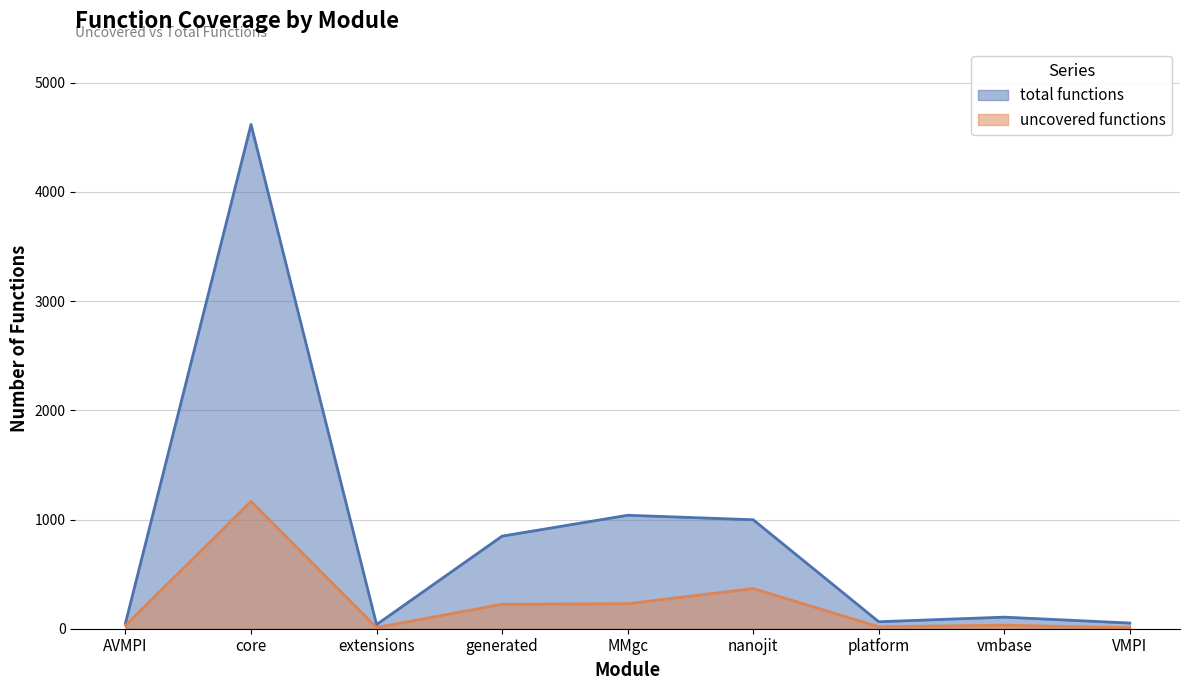

Does the chart have visible grid lines?

Yes